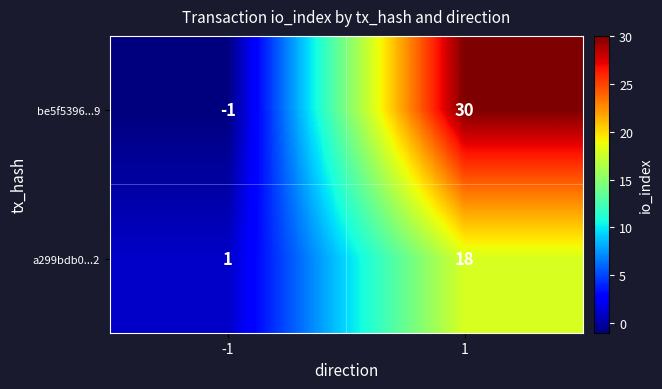

List the series in order of their peak value, lowest first.

a299bdb0...2, be5f5396...9